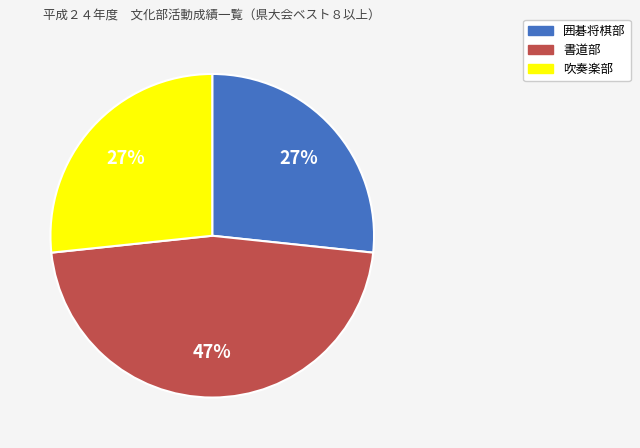

To the nearest percent, what percentage of the pie is 吹奏楽部?

27%